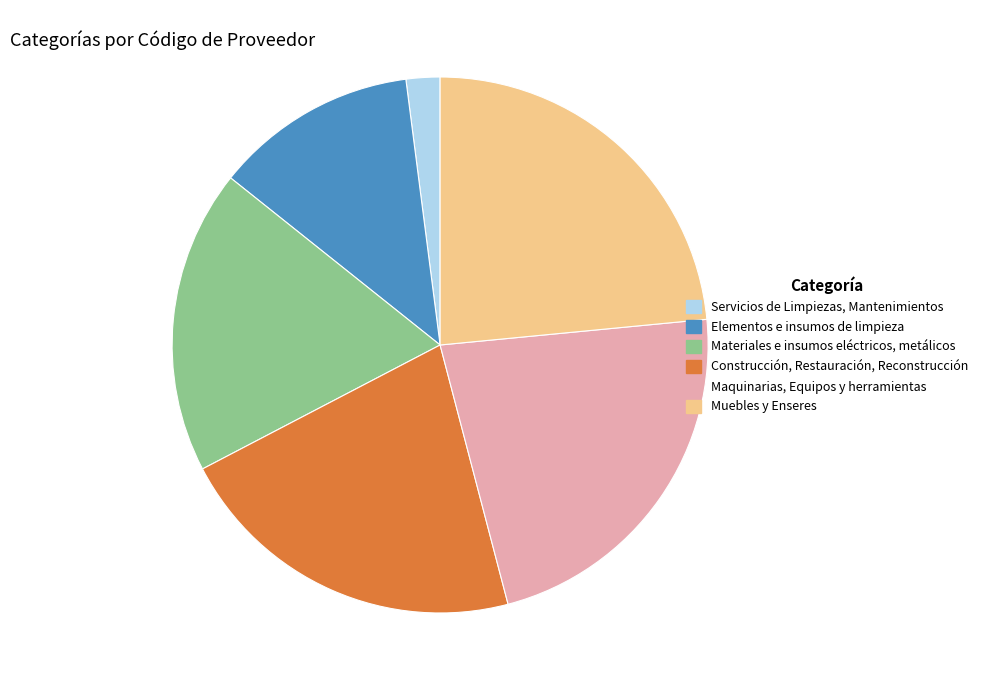

Which slice is the smallest?

Servicios de Limpiezas, Mantenimientos